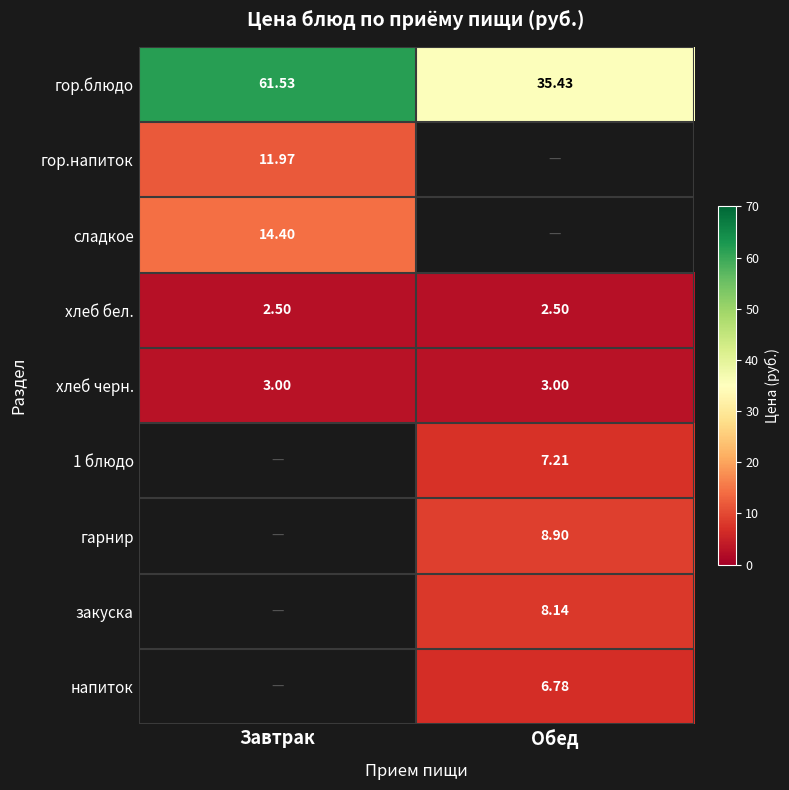

Which has a higher value, Завтрак or Обед?

Завтрак